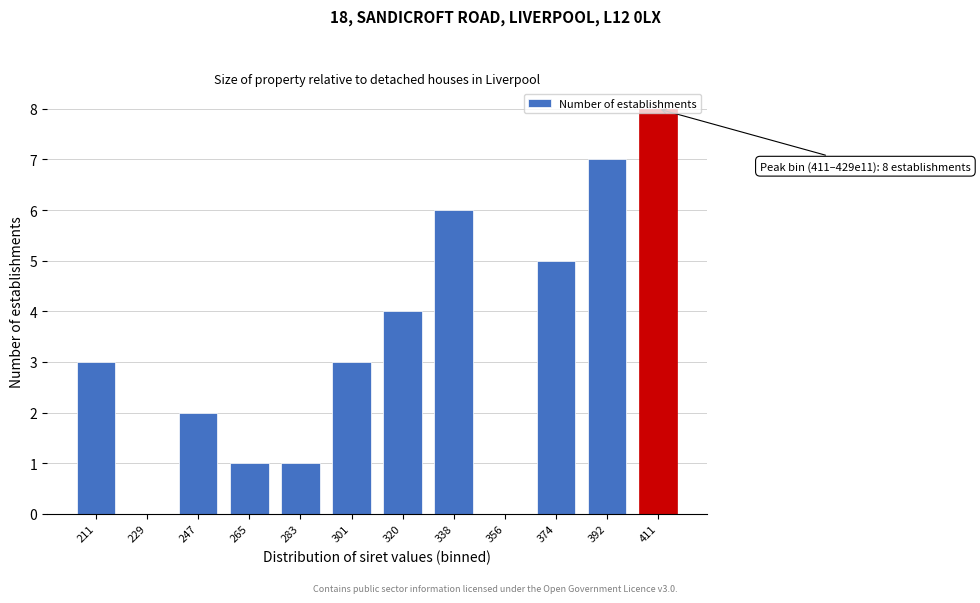

What is the maximum value shown in the chart?

8